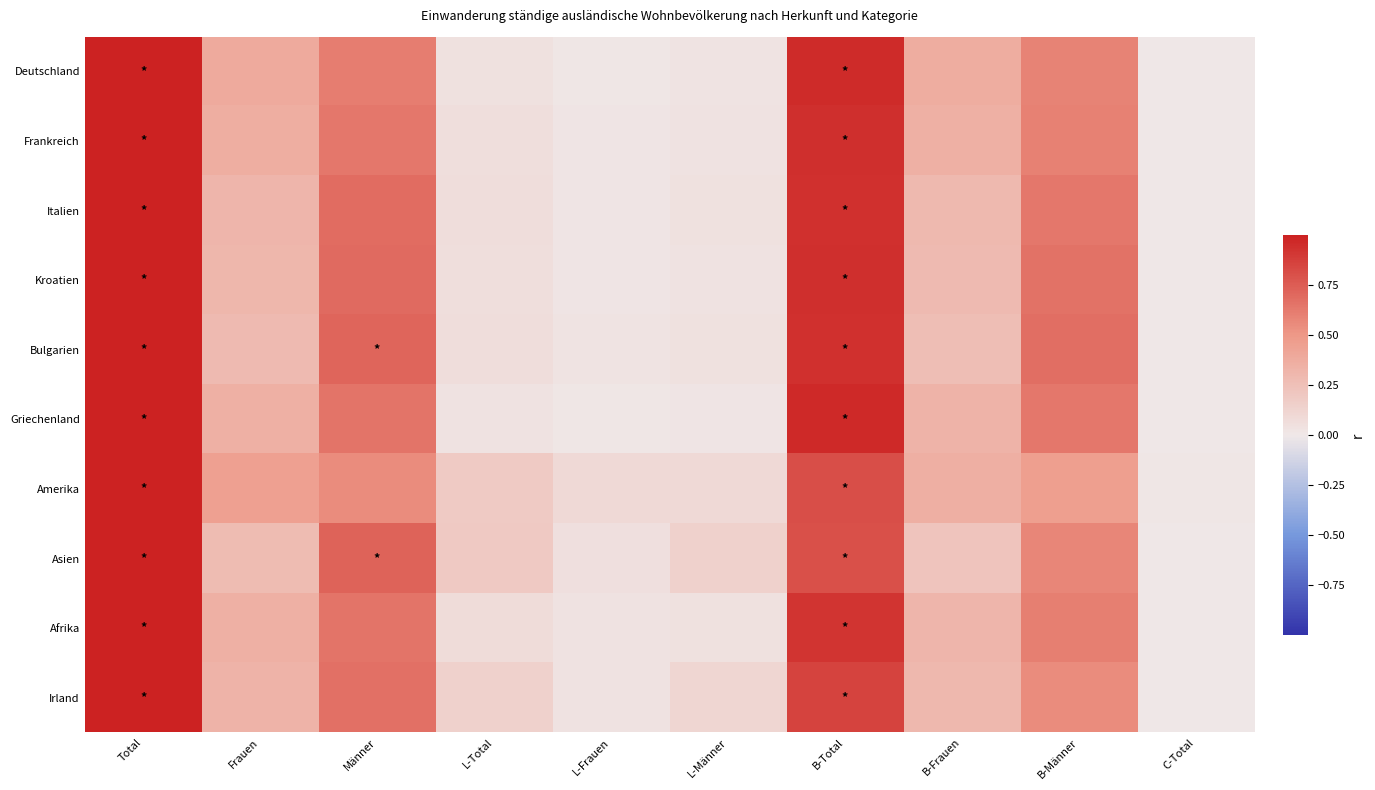

At how many categories does at least one series exceed 0?

10